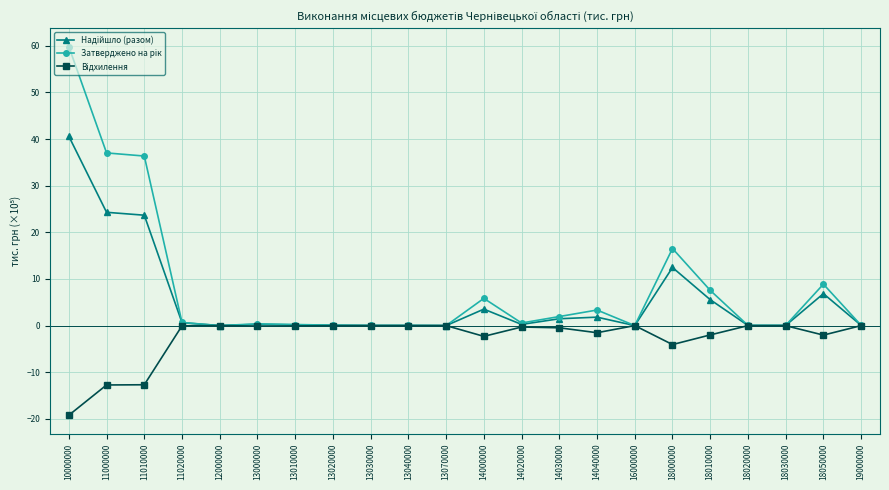

Count the number of data series in this chart.

3